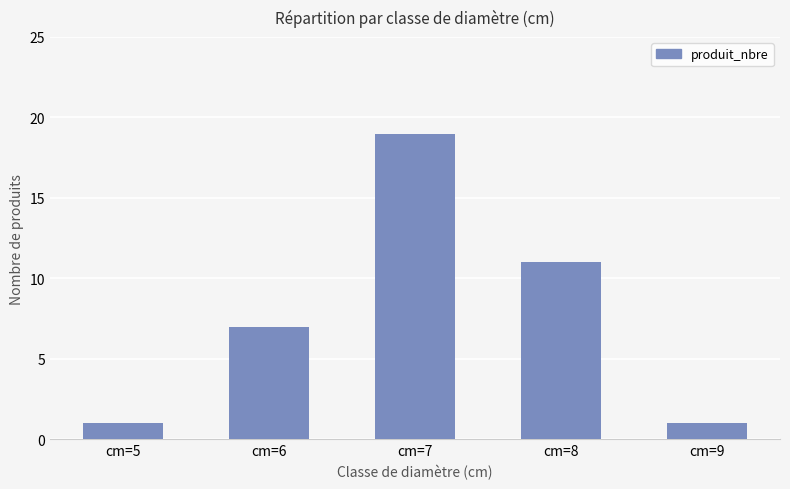

Where is the data nearest to the value 10?

cm=8